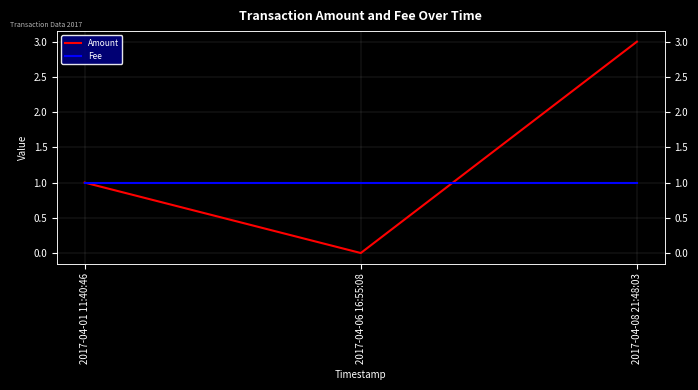

Which has a higher value, 2017-04-08 21:48:03 or 2017-04-06 16:55:08?

2017-04-08 21:48:03